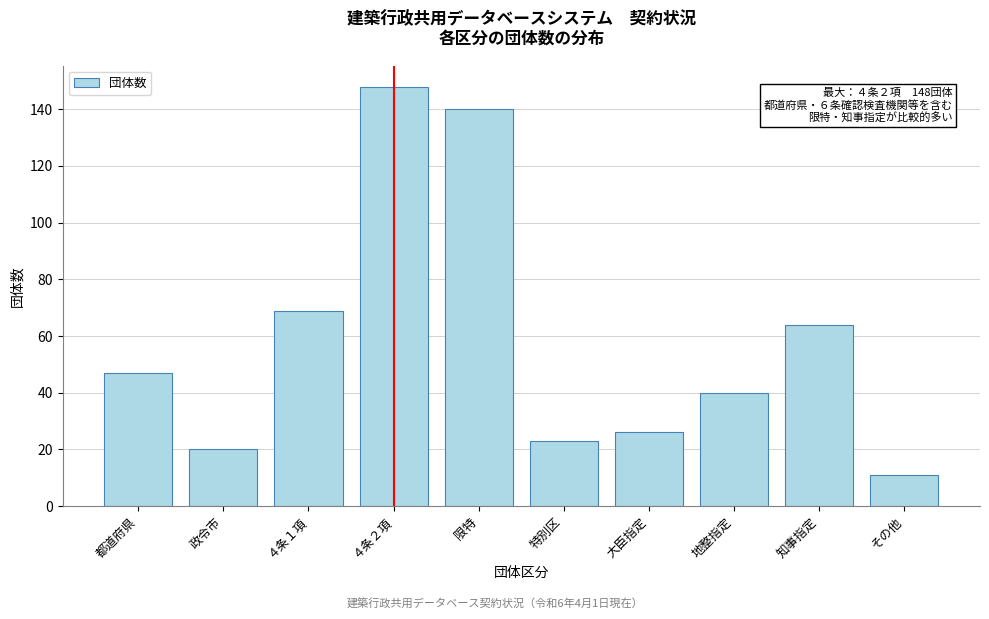

Reading left to right, extract all data points from this chart.

都道府県=47	政令市=20	４条１項=69	４条２項=148	限特=140	特別区=23	大臣指定=26	地整指定=40	知事指定=64	その他=11